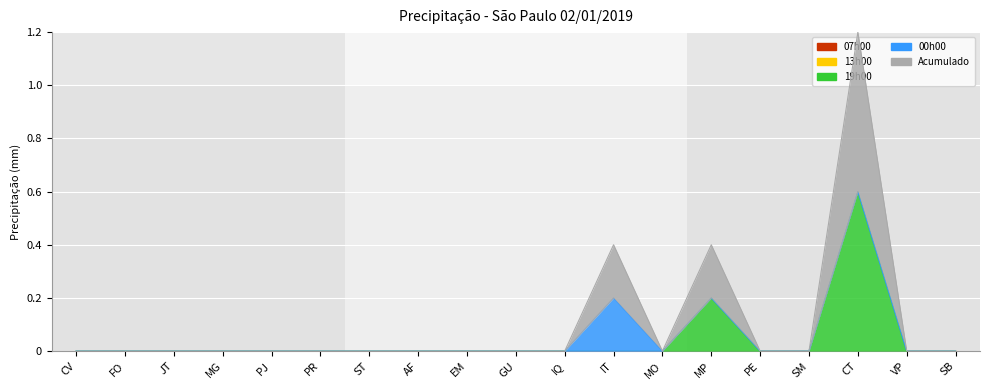

At how many categories does at least one series exceed 0?

3